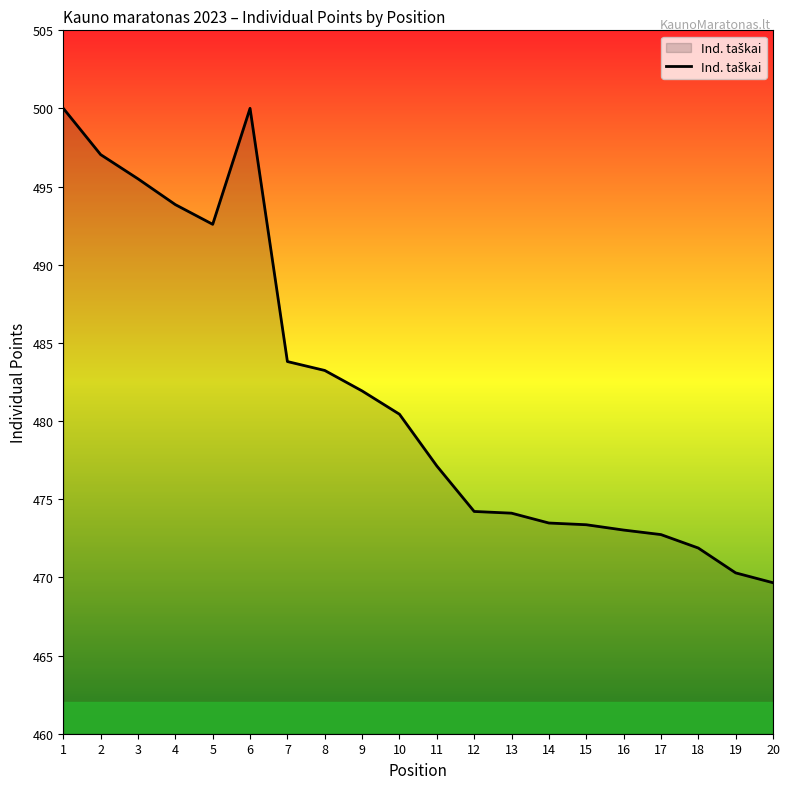

The chart shows a value of 159.8 at 4. True or false?

False